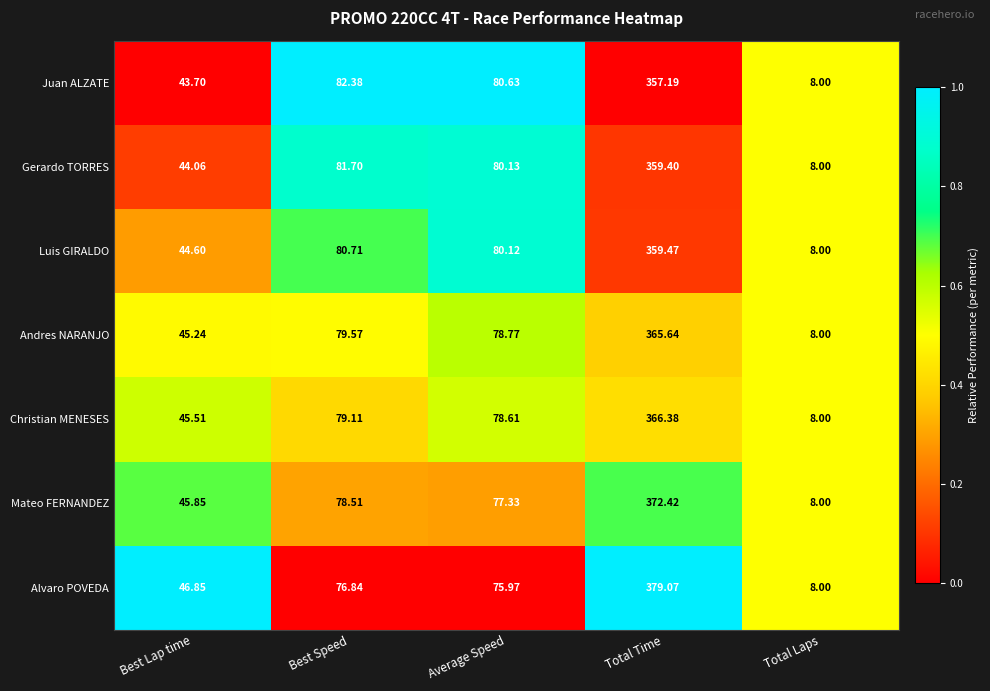

Which category has the highest value in the Gerardo TORRES series?

Total Time